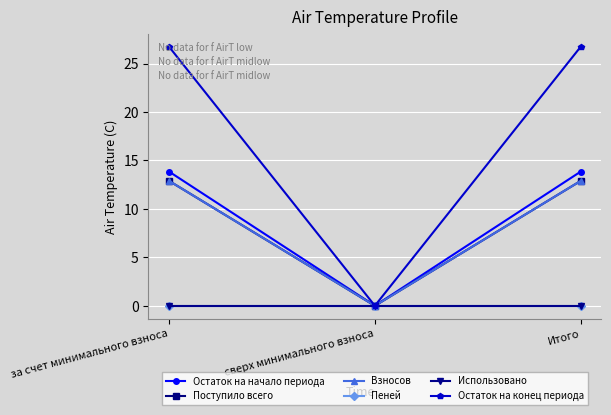

Reading left to right, transcribe all the data shown in this chart.

Остаток на начало периода: 13.8	0.0	13.8
Поступило всего: 12.9	0.0	12.9
Взносов: 12.9	0.0	12.9
Пеней: 0.0	0.0	0.0
Использовано: 0.0	0.0	0.0
Остаток на конец периода: 26.7	0.0	26.7